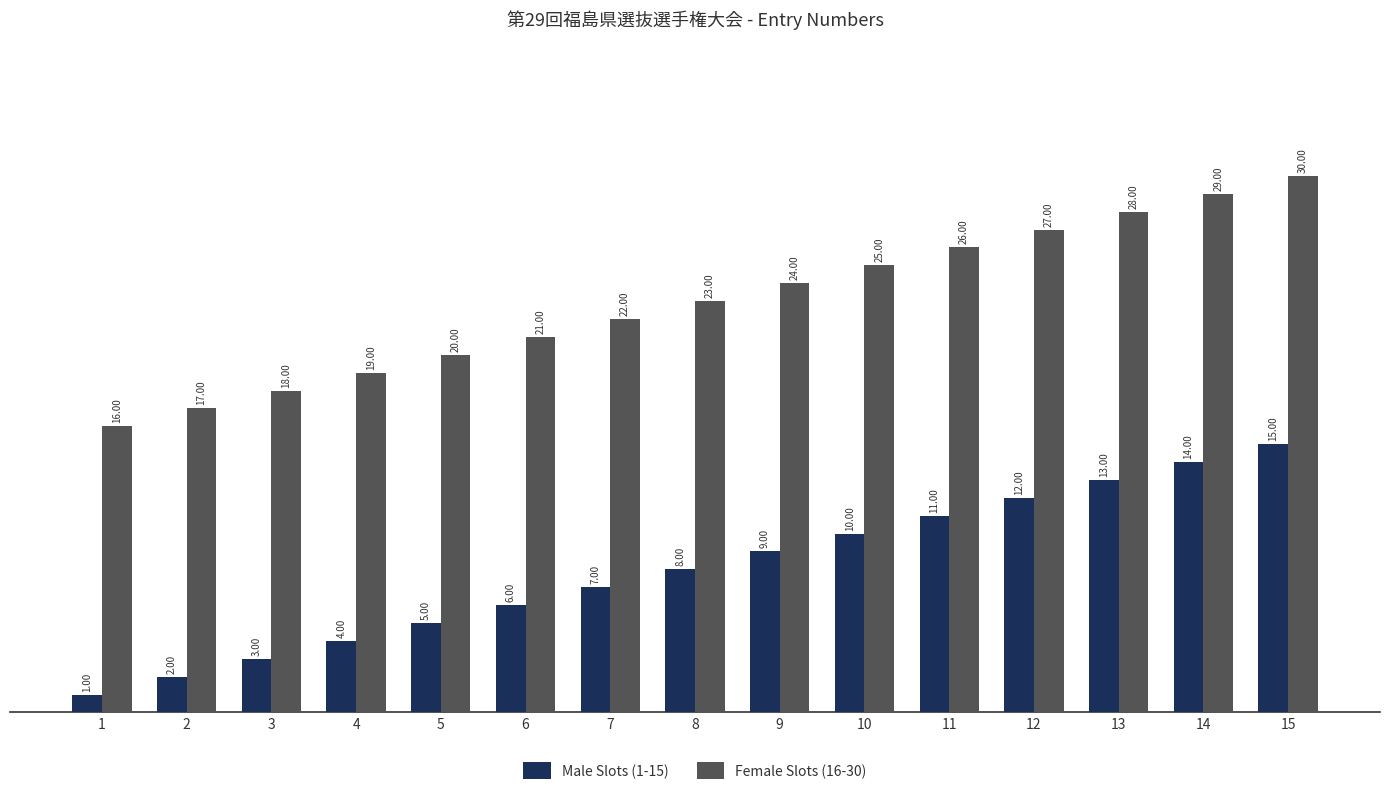

Reading right to left, list all the values displayed in this chart.

Male Slots (1-15): 15=15	14=14	13=13	12=12	11=11	10=10	9=9	8=8	7=7	6=6	5=5	4=4	3=3	2=2	1=1
Female Slots (16-30): 15=30	14=29	13=28	12=27	11=26	10=25	9=24	8=23	7=22	6=21	5=20	4=19	3=18	2=17	1=16